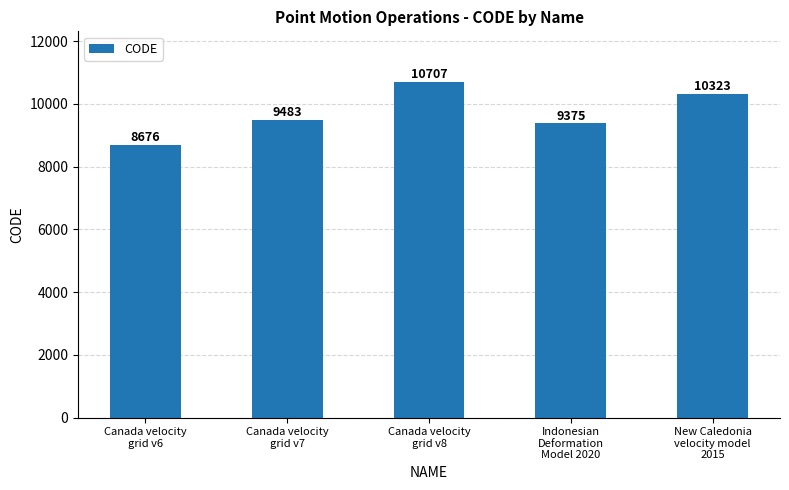

List the labels in order of value, smallest first.

Canada velocity
grid v6, Indonesian
Deformation
Model 2020, Canada velocity
grid v7, New Caledonia
velocity model
2015, Canada velocity
grid v8